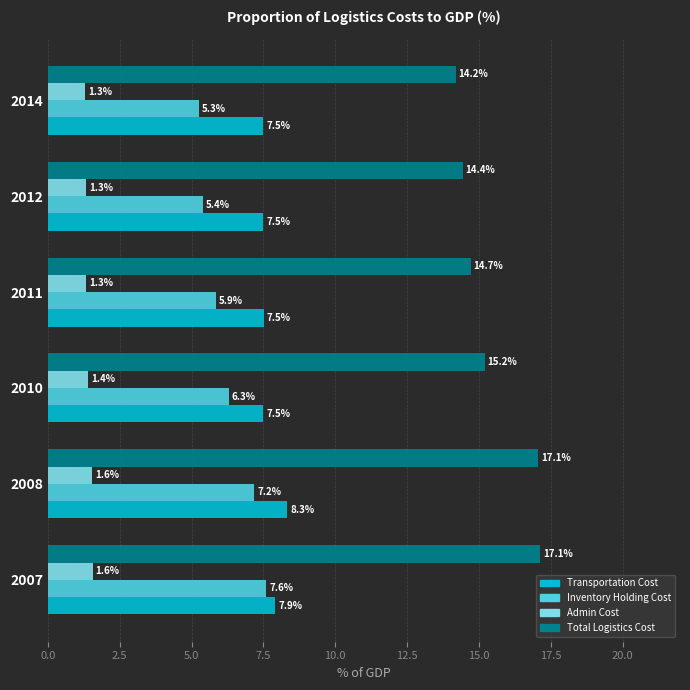

What is the spread (max minus min) of values at 2010?

13.8